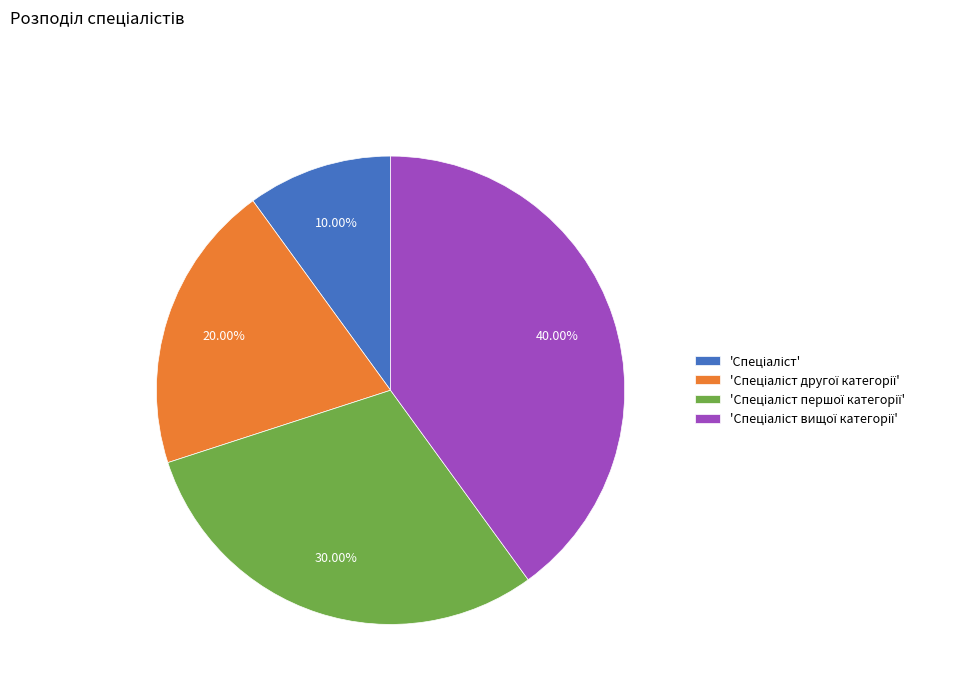

Does any single category account for the majority?

No